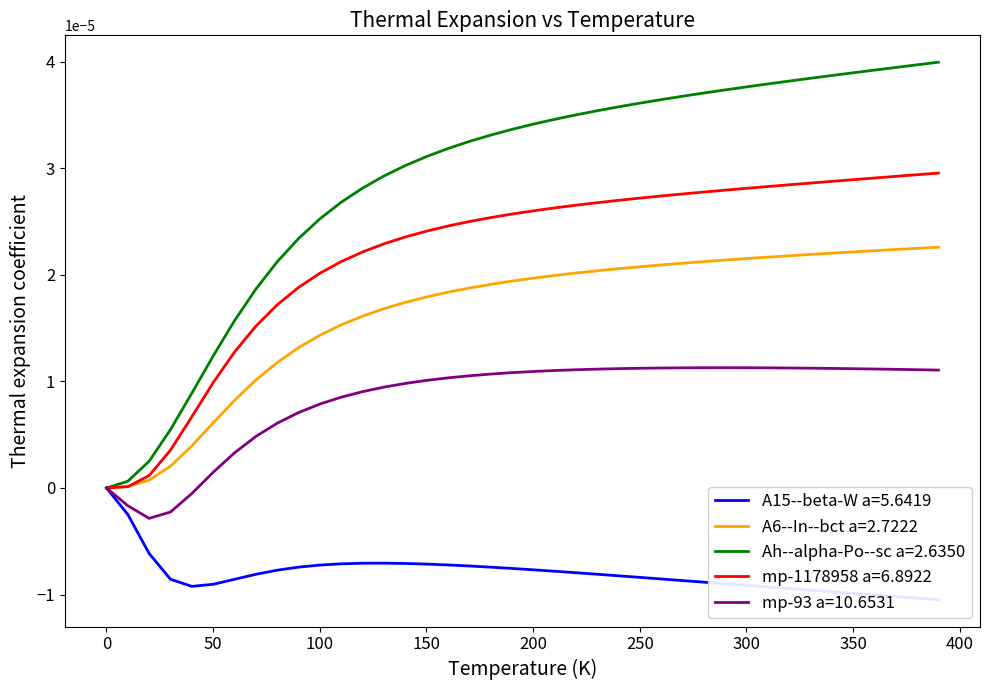

True or false: A15--beta-W a=5.6419 and A6--In--bct a=2.7222 intersect in this chart.

False